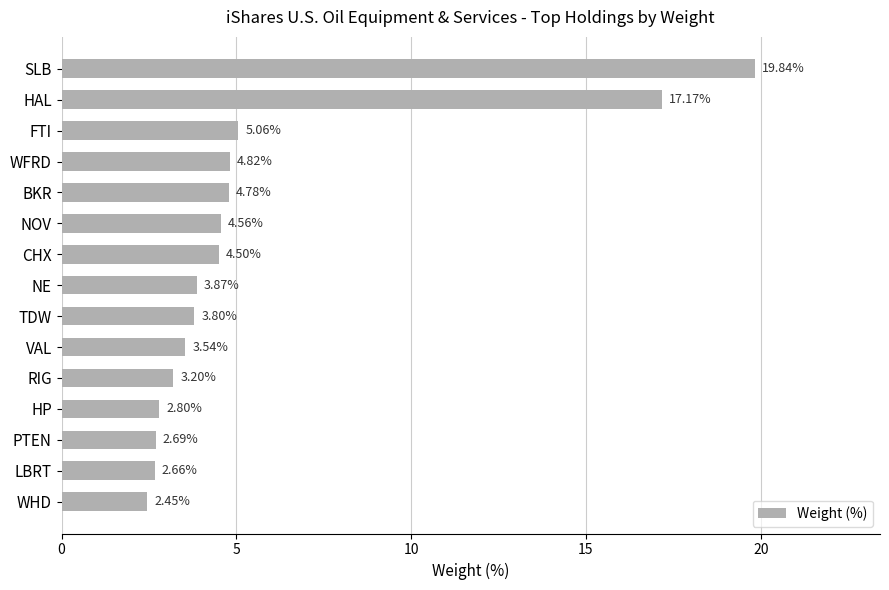

Between FTI and HAL, which is larger?

HAL